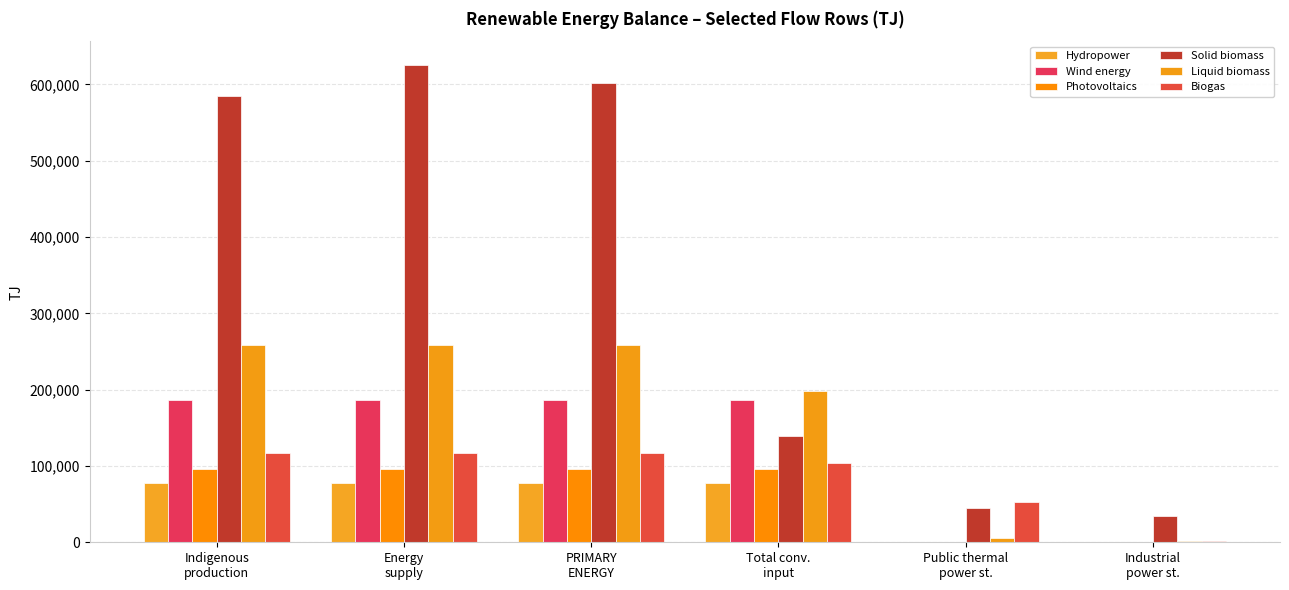

What are all the series names shown in the legend?

Hydropower, Wind energy, Photovoltaics, Solid biomass, Liquid biomass, Biogas